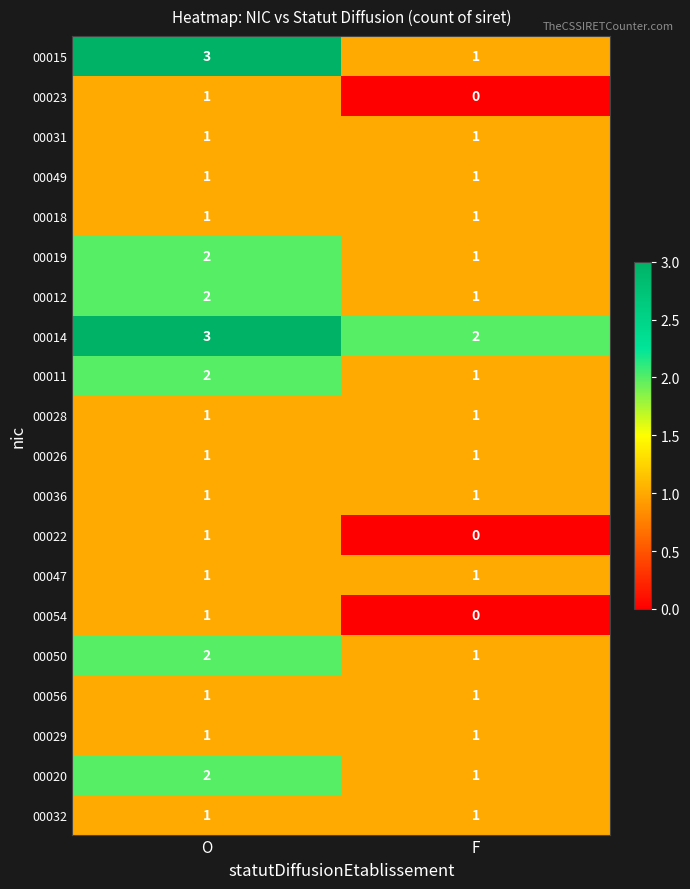

Which category has the highest value across all series?

O